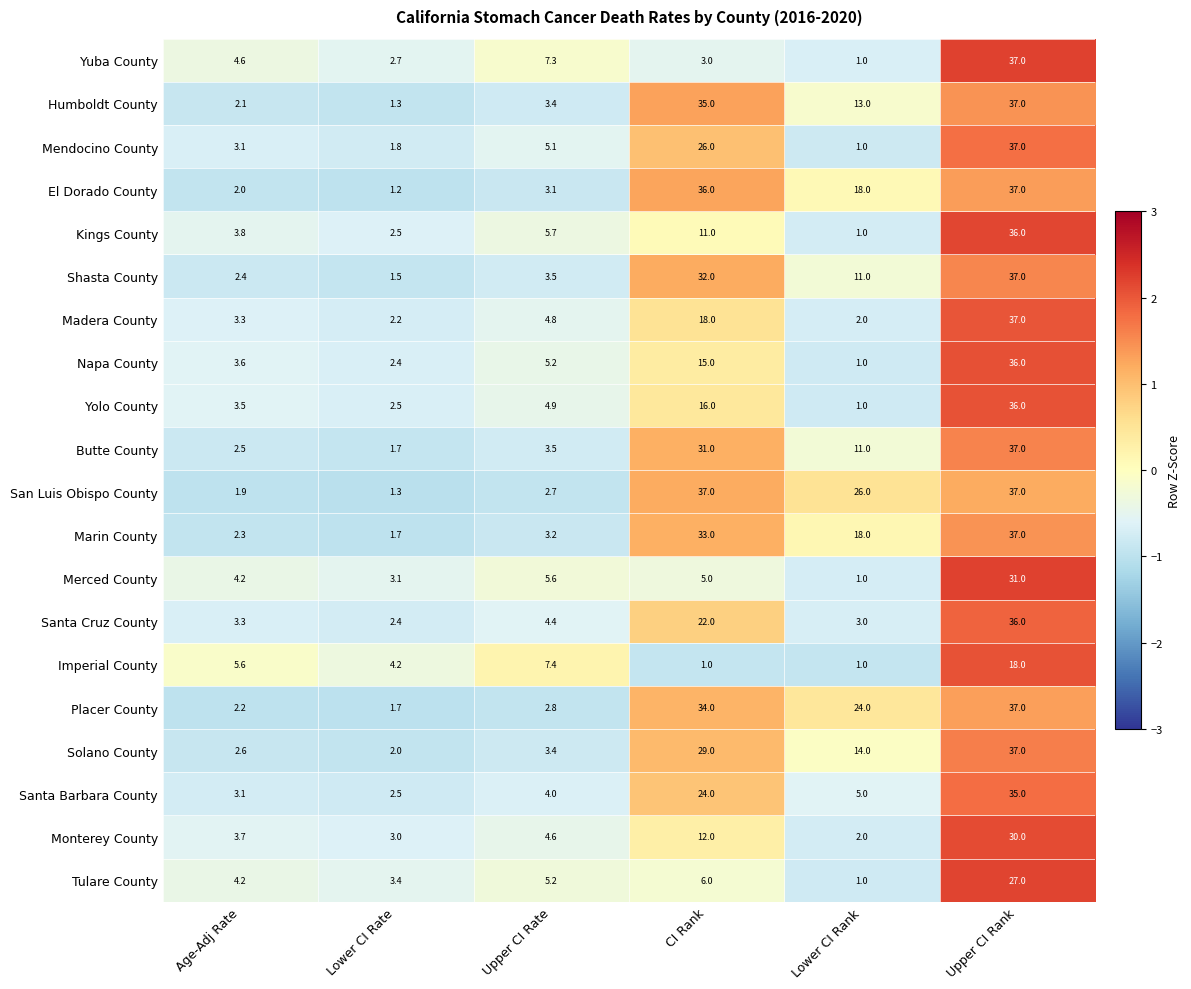

Is it true that Yolo County equals 36.0 at Upper CI Rank?

True